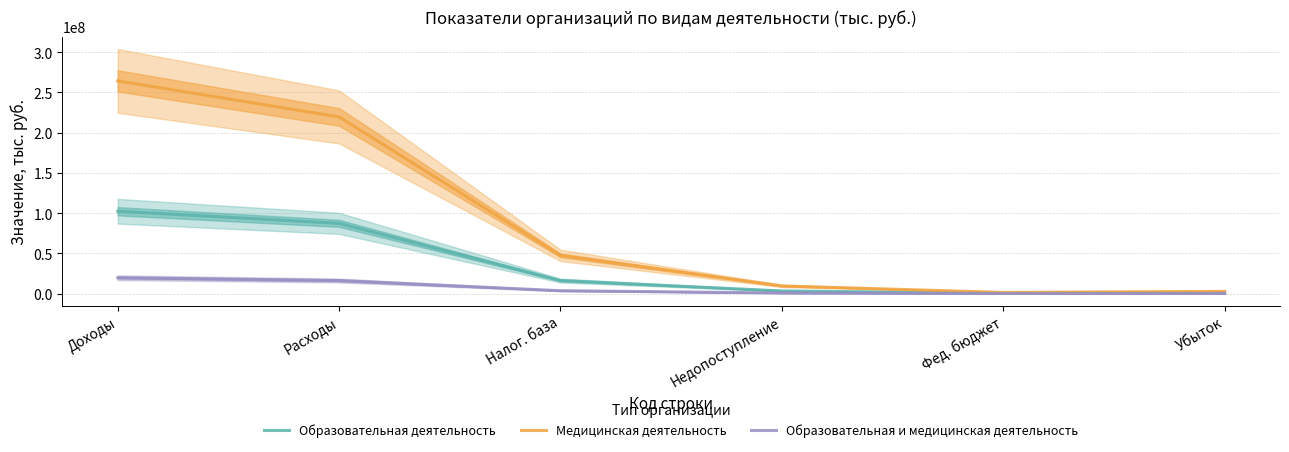

The Медицинская деятельность series shows 67170883 at Доходы. True or false?

False